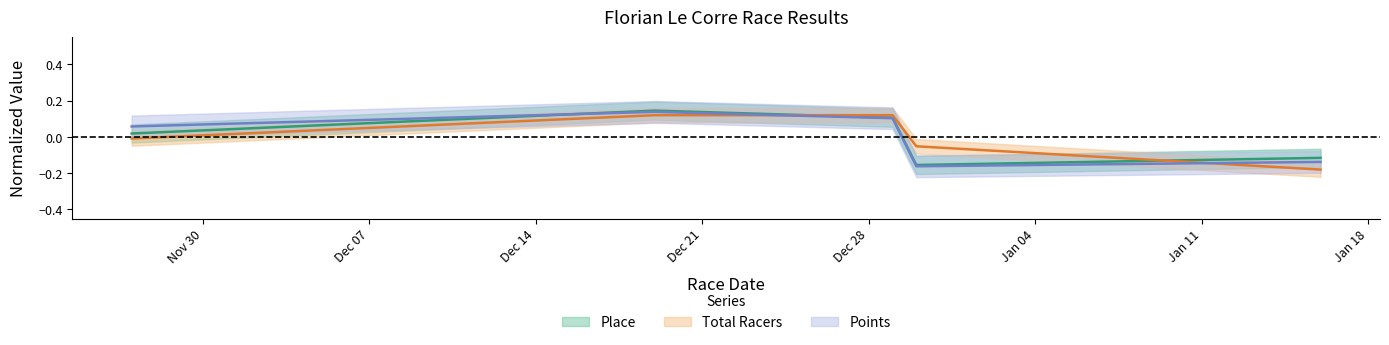

At how many categories does at least one series exceed 0?

3